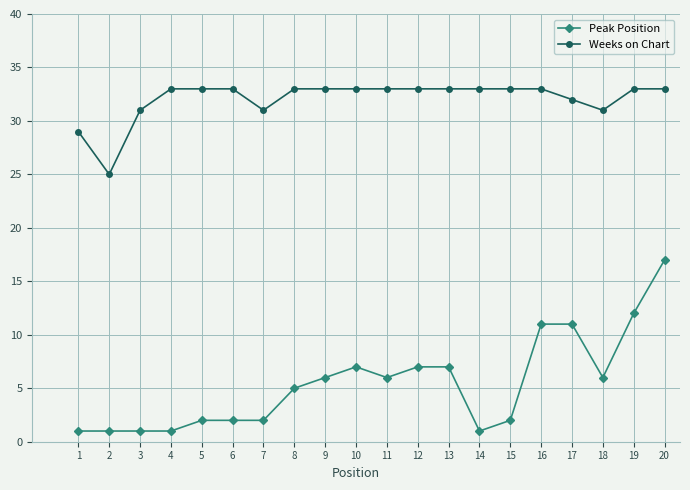

Which series has the largest range (max minus min)?

Peak Position